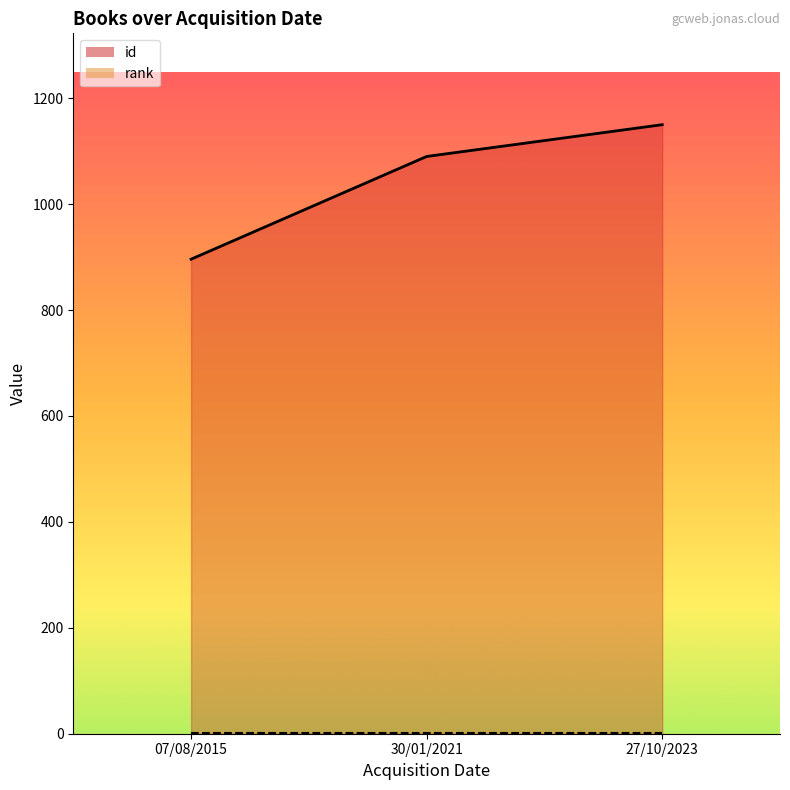

What is the total value across all series at 30/01/2021?

1091